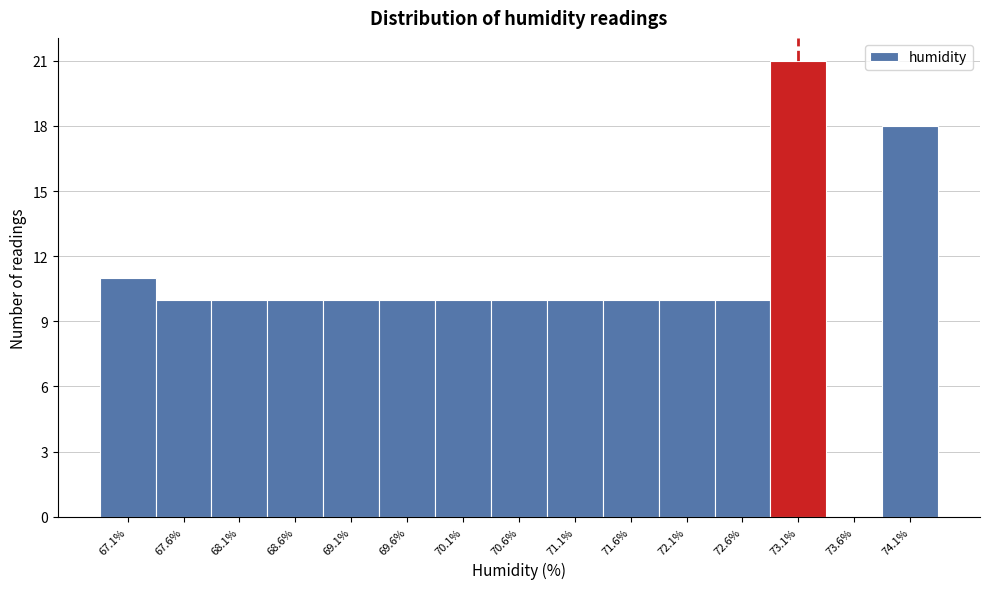

What is the height of the bar covering 68.3 to 68.8 on the x-axis? Neither the bar edges nor the heights are printed on the chart, so give them approximately, as read against the axes.

10